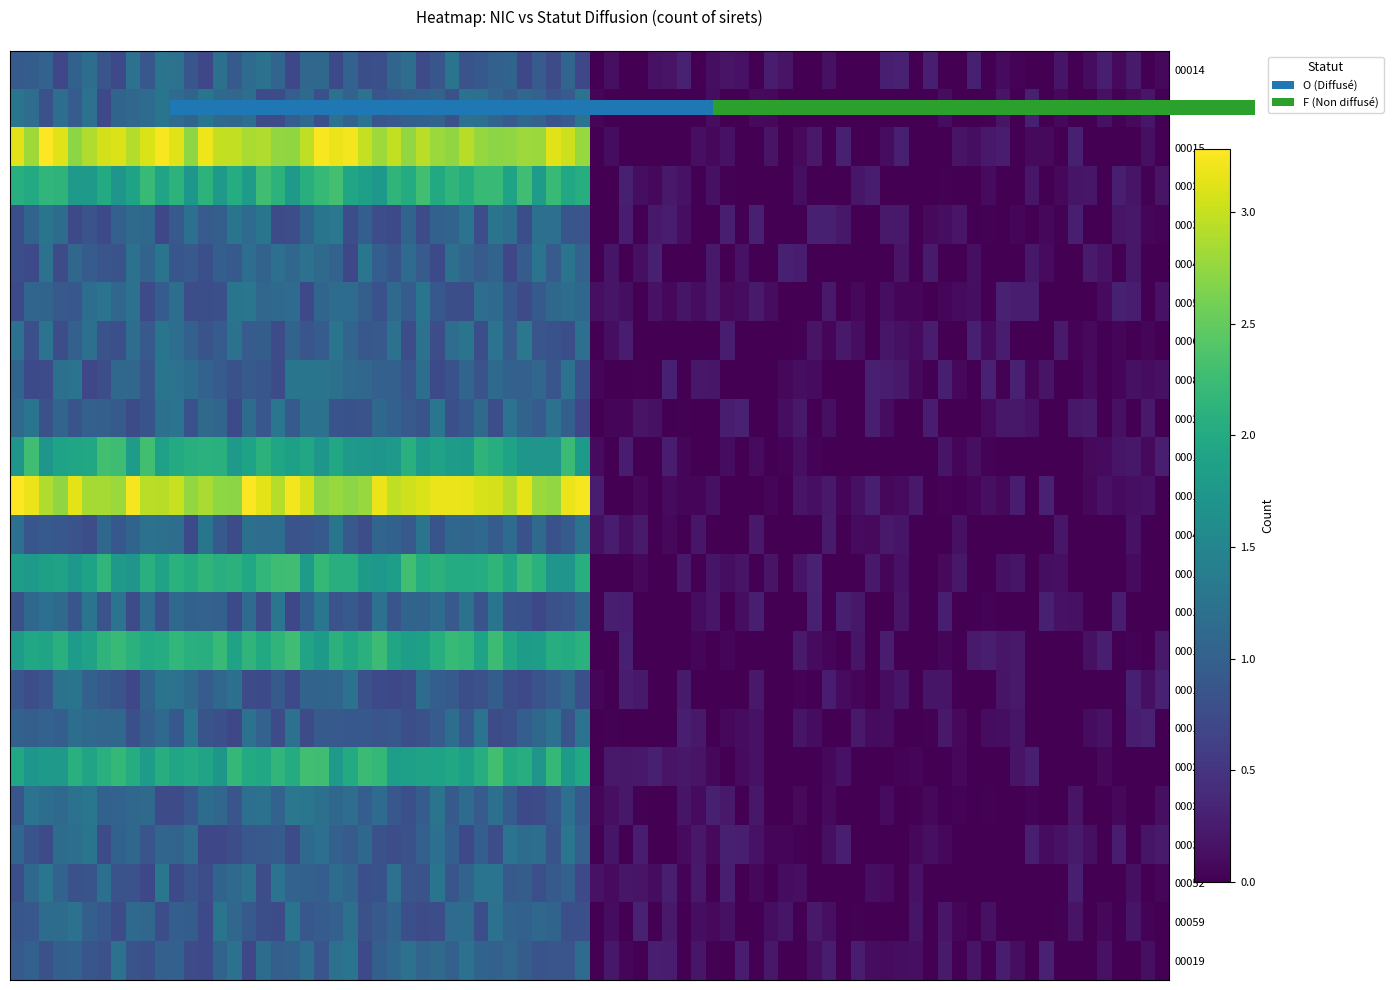

Rank the categories by 00023 value from lowest to highest.

F, O